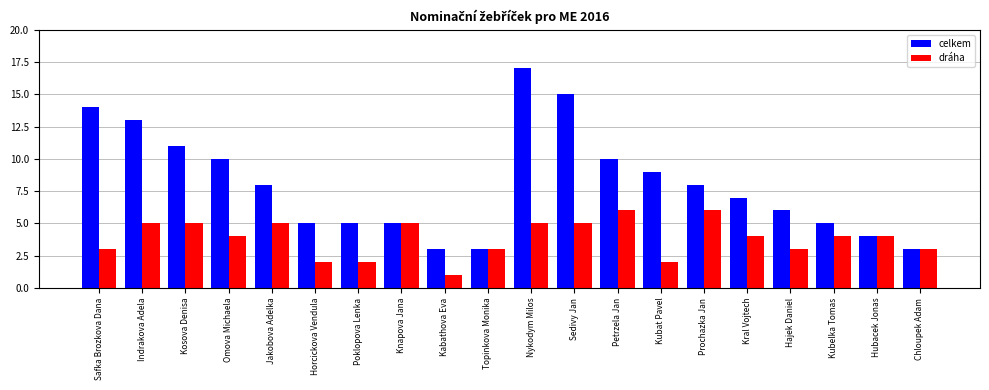

At Jakobova Adelka, list the series in order from largest to smallest.

celkem, dráha